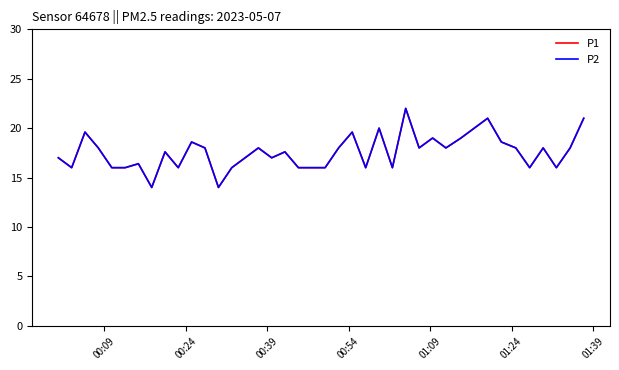

Is this an area chart (filled region under the line)?

No